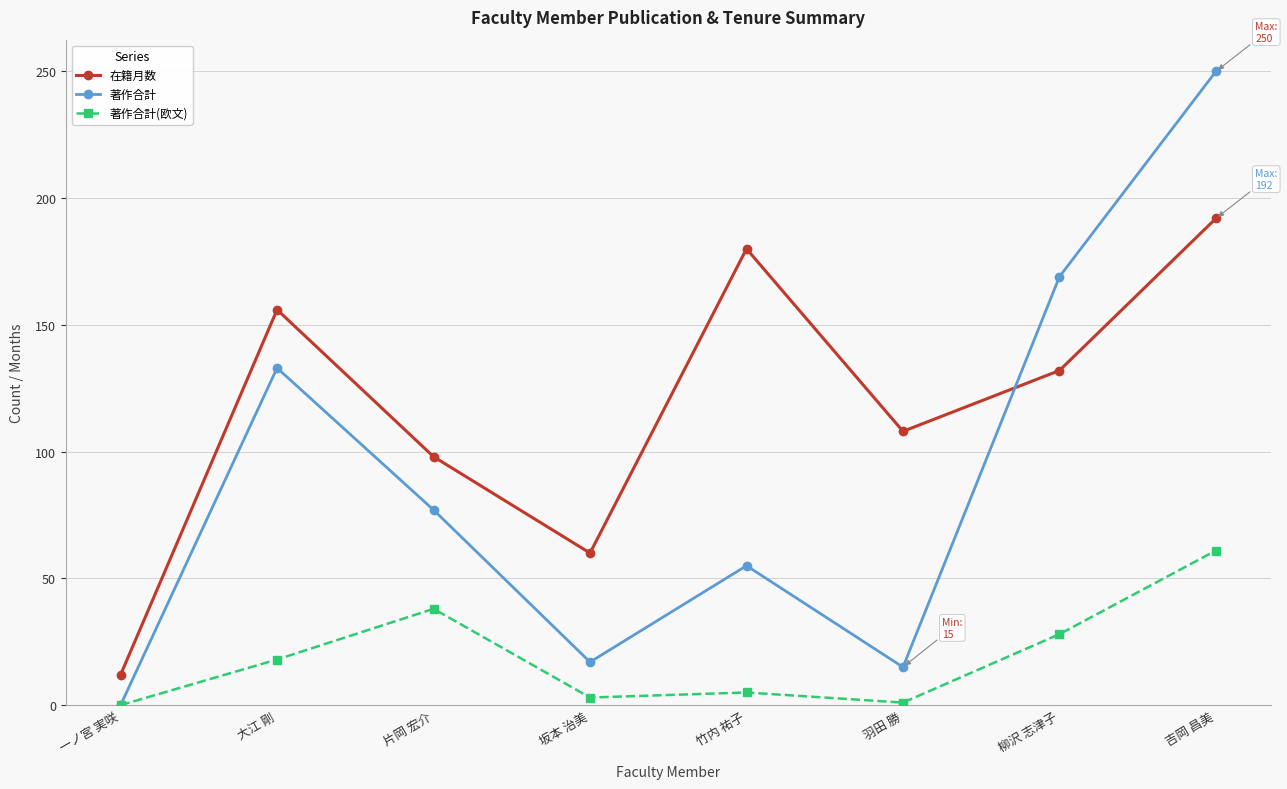

What is the label of the 3rd point from the left?

片岡 宏介